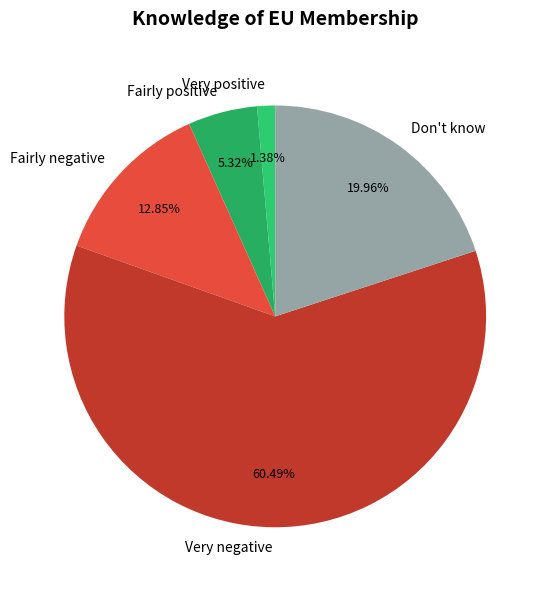

Is it true that Very positive is 11% of the pie?

False